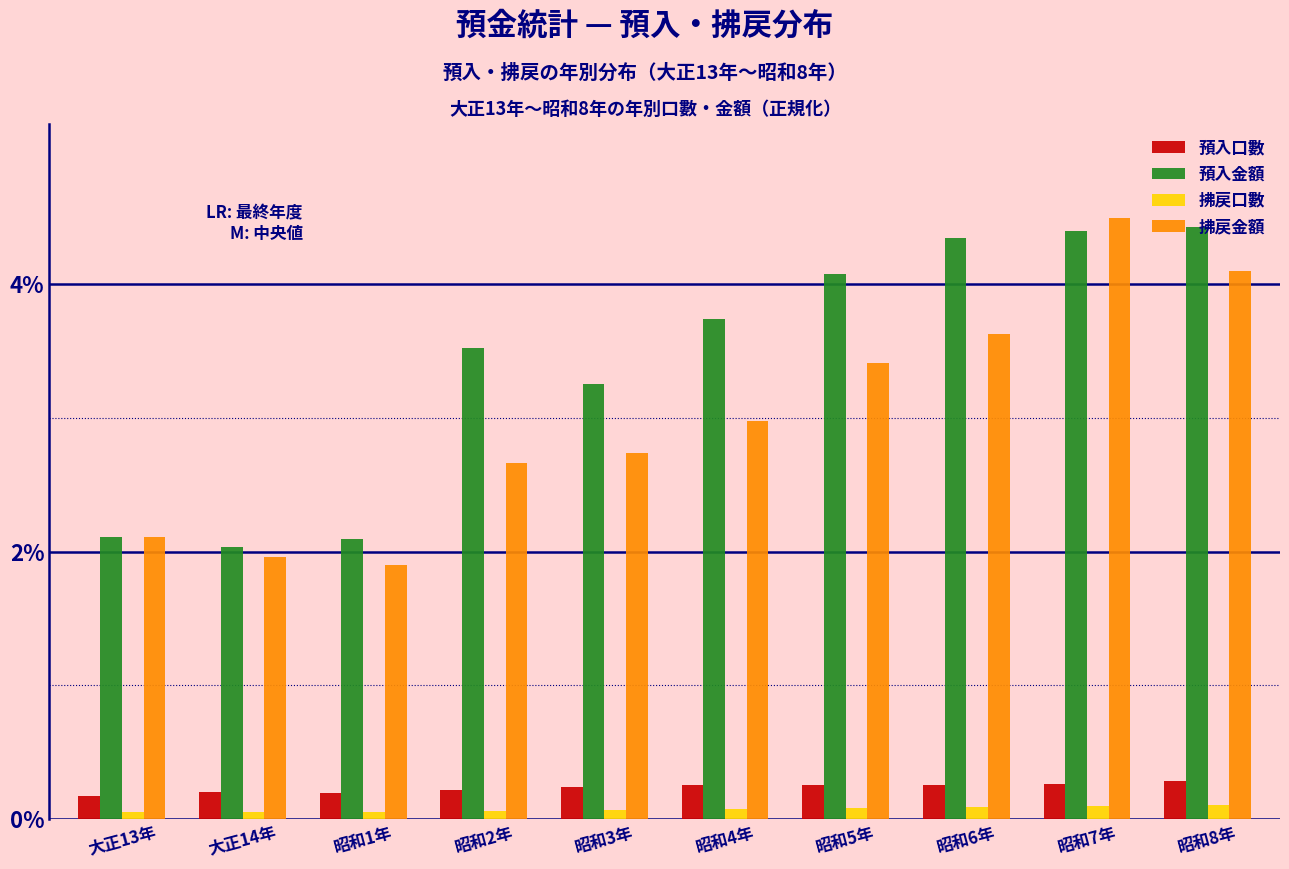

At how many categories does at least one series exceed 1?

10